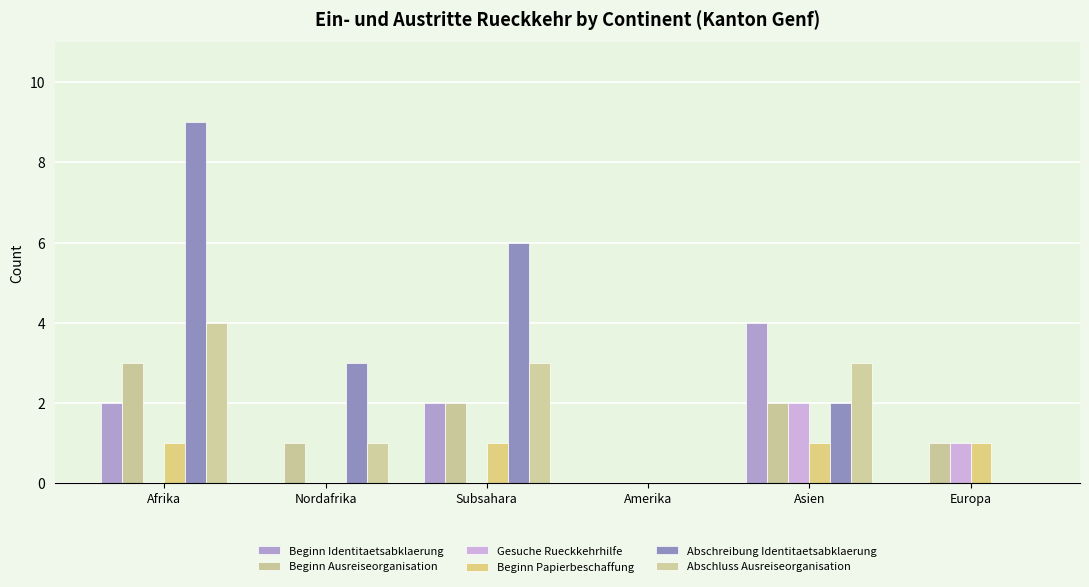

Reading left to right, extract all data points from this chart.

Beginn Identitaetsabklaerung: Afrika=2	Nordafrika=0	Subsahara=2	Amerika=0	Asien=4	Europa=0
Beginn Ausreiseorganisation: Afrika=3	Nordafrika=1	Subsahara=2	Amerika=0	Asien=2	Europa=1
Gesuche Rueckkehrhilfe: Afrika=0	Nordafrika=0	Subsahara=0	Amerika=0	Asien=2	Europa=1
Beginn Papierbeschaffung: Afrika=1	Nordafrika=0	Subsahara=1	Amerika=0	Asien=1	Europa=1
Abschreibung Identitaetsabklaerung: Afrika=9	Nordafrika=3	Subsahara=6	Amerika=0	Asien=2	Europa=0
Abschluss Ausreiseorganisation: Afrika=4	Nordafrika=1	Subsahara=3	Amerika=0	Asien=3	Europa=0